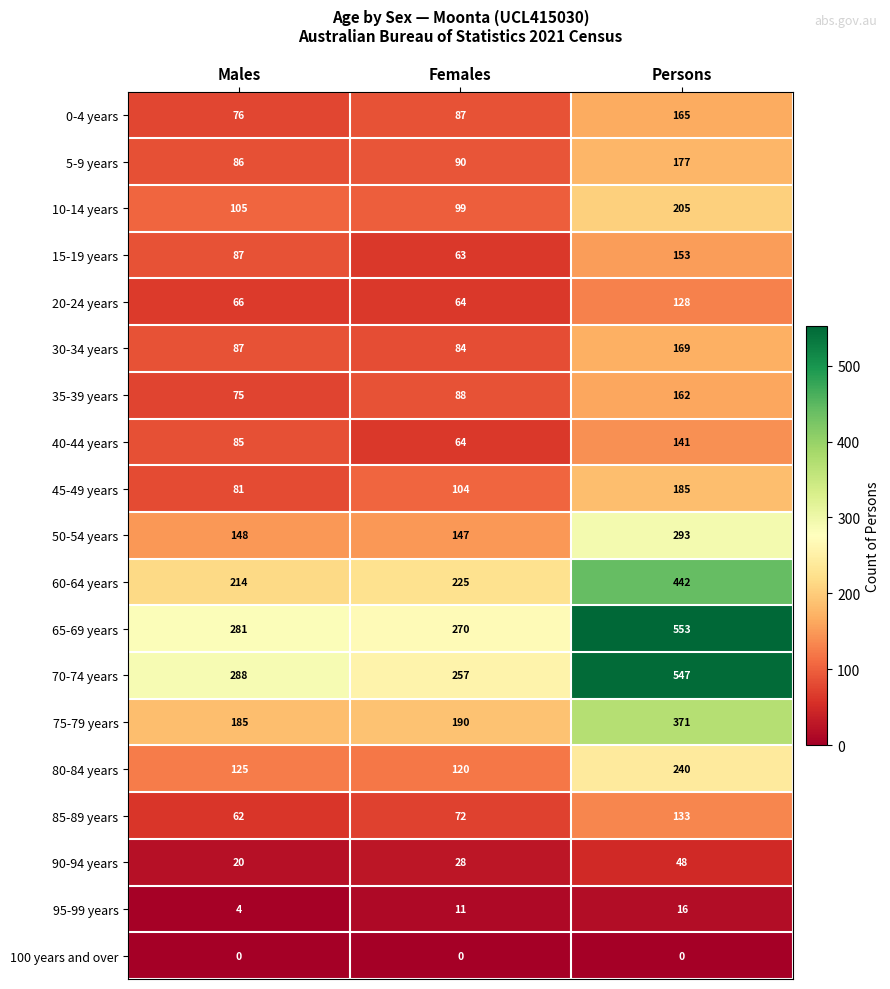

List the series in order of their peak value, lowest first.

100 years and over, 95-99 years, 90-94 years, 20-24 years, 85-89 years, 40-44 years, 15-19 years, 35-39 years, 0-4 years, 30-34 years, 5-9 years, 45-49 years, 10-14 years, 80-84 years, 50-54 years, 75-79 years, 60-64 years, 70-74 years, 65-69 years